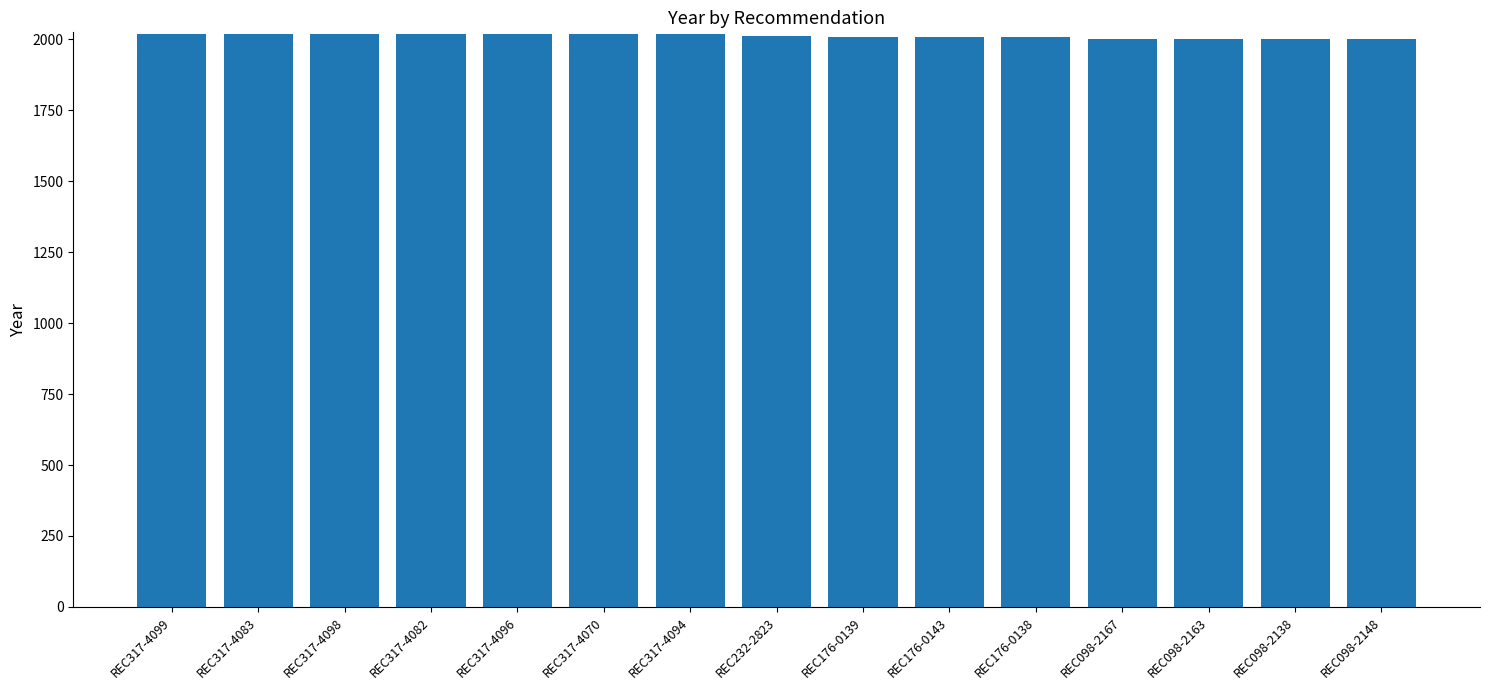

What is the label of the 11th bar from the left?

REC176-0138